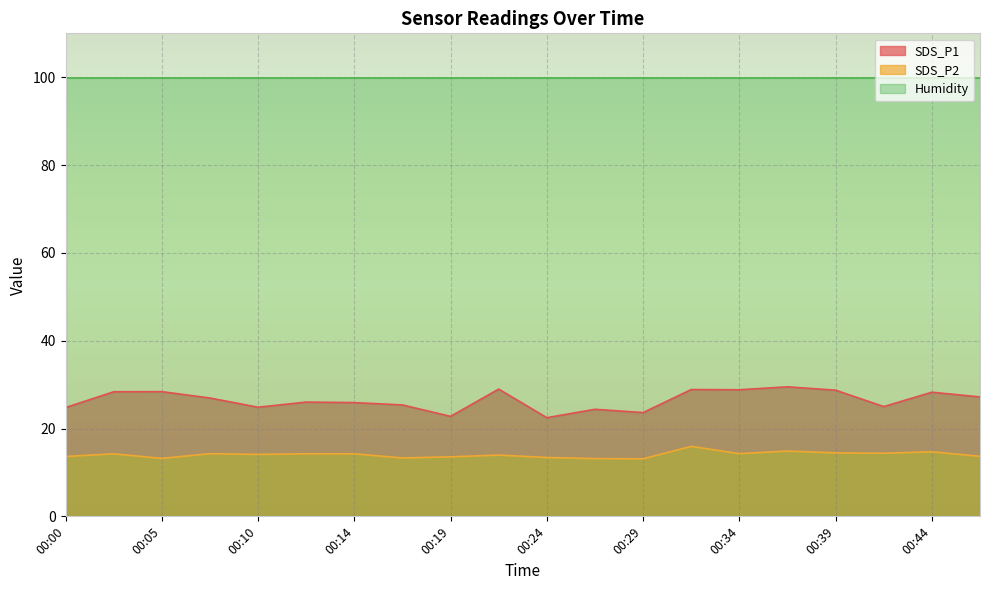

What is the sum of all SDS_P2 values?

280.6